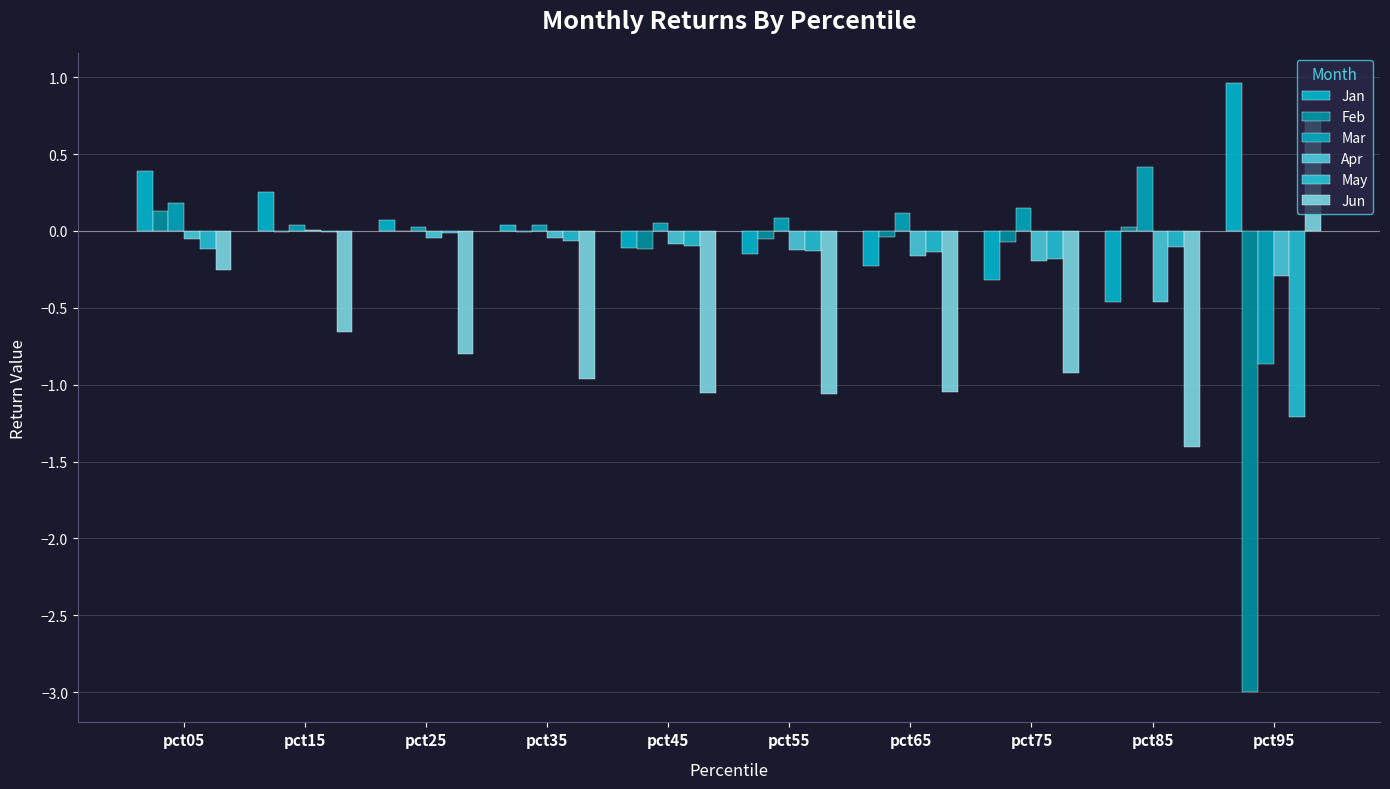

Between pct05 and pct75, which is larger?

pct05